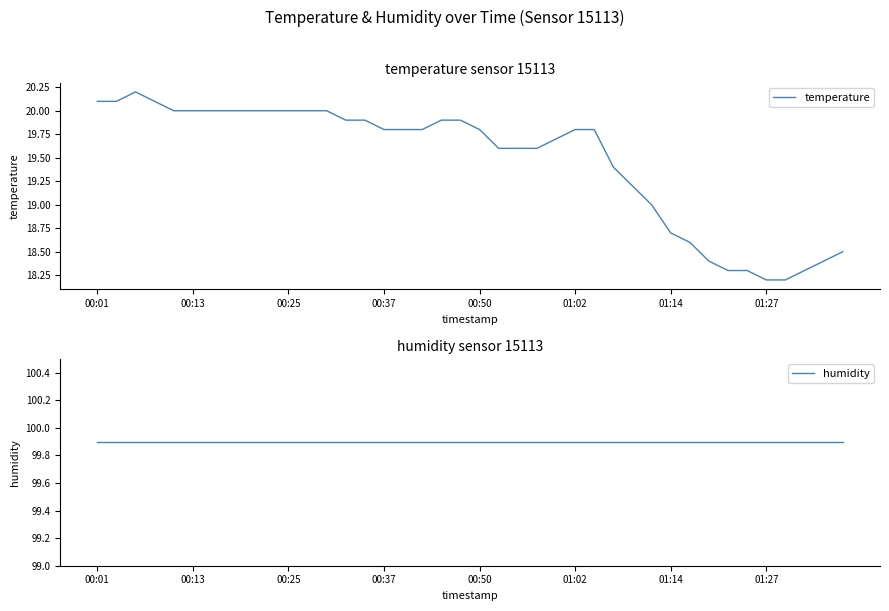

What is the difference between the highest and lowest values at 21?

80.3